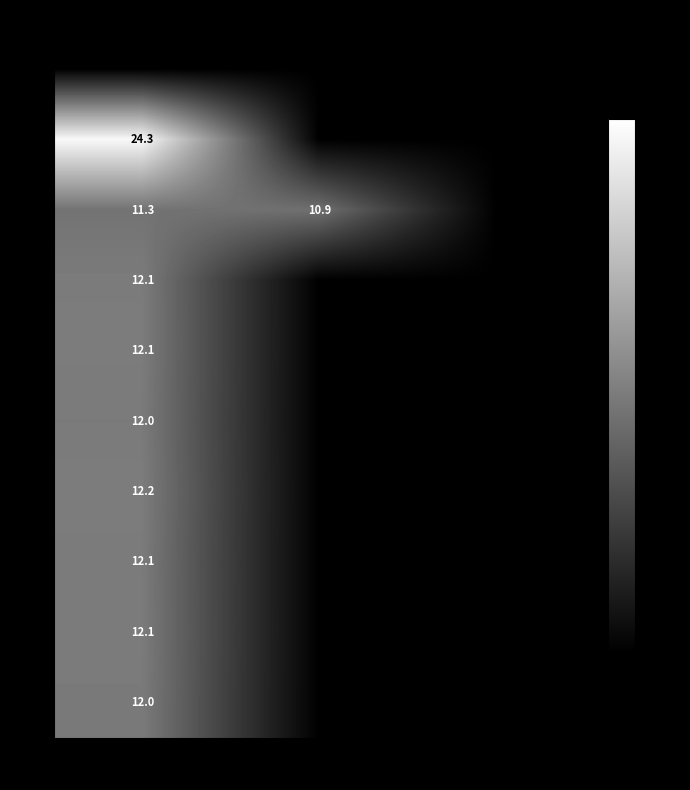

True or false: 13 has a value of 12.0 at Shift 1.

True